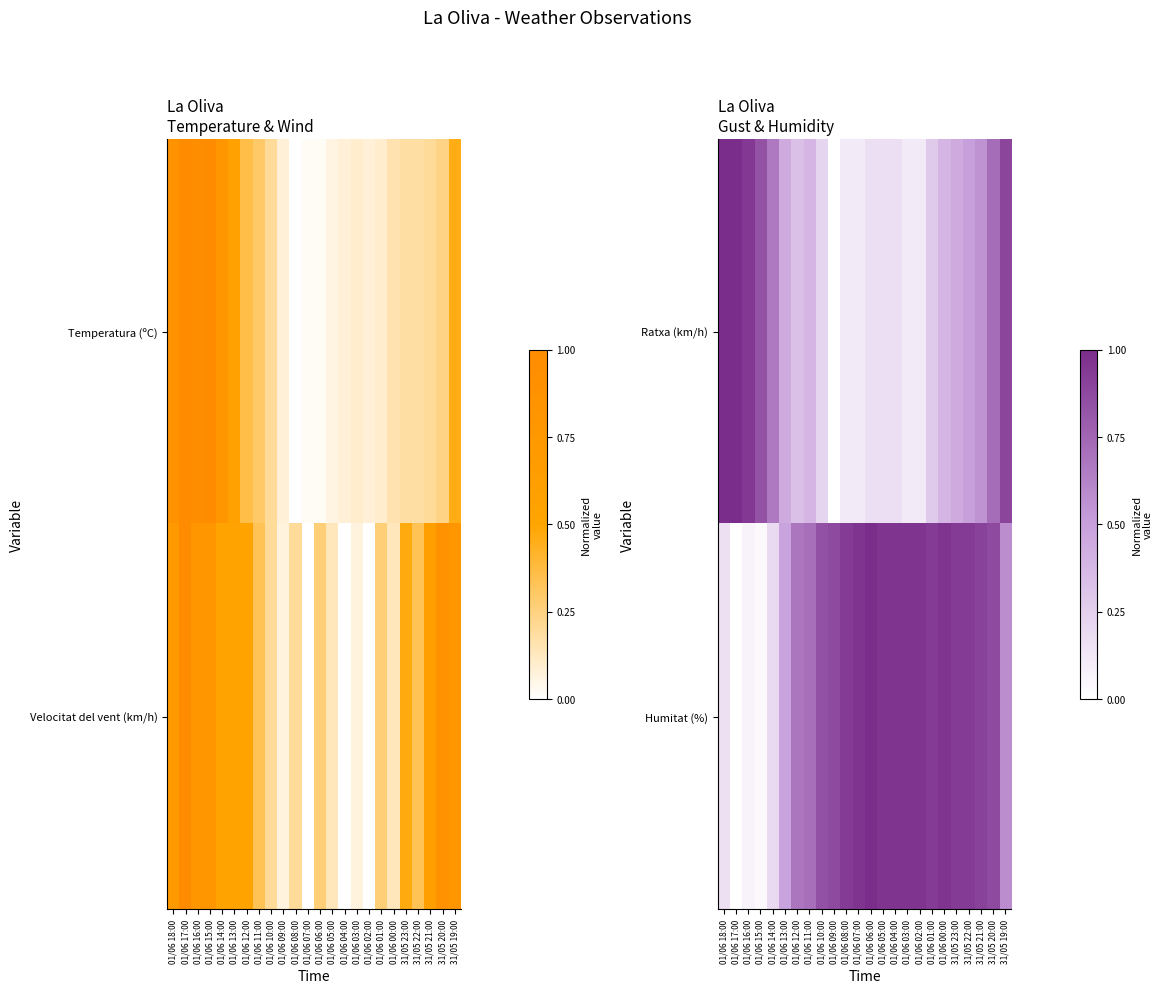

Which category has the lowest value in the Humitat (%) series?

01/06 17:00